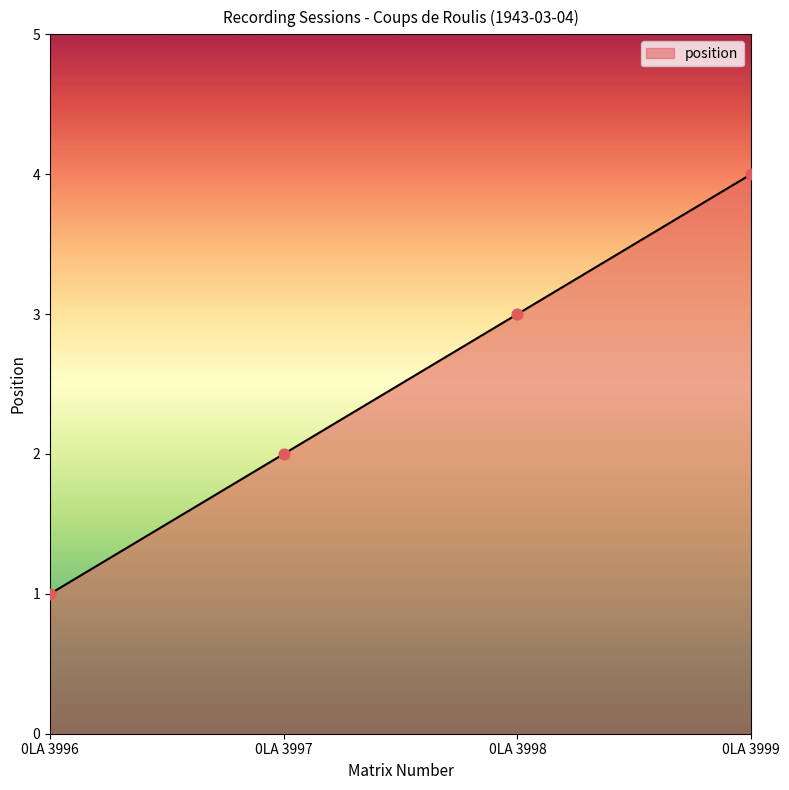

Approximately how many times larger is the value at 0LA 3996 compared to 0LA 3997?

0.5